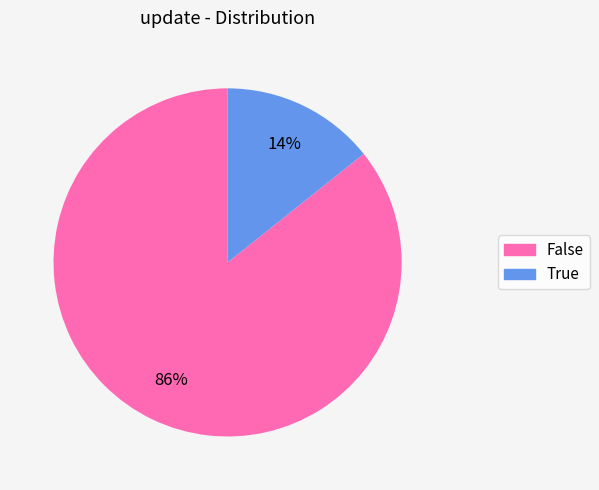

Rank the categories by value from lowest to highest.

True, False